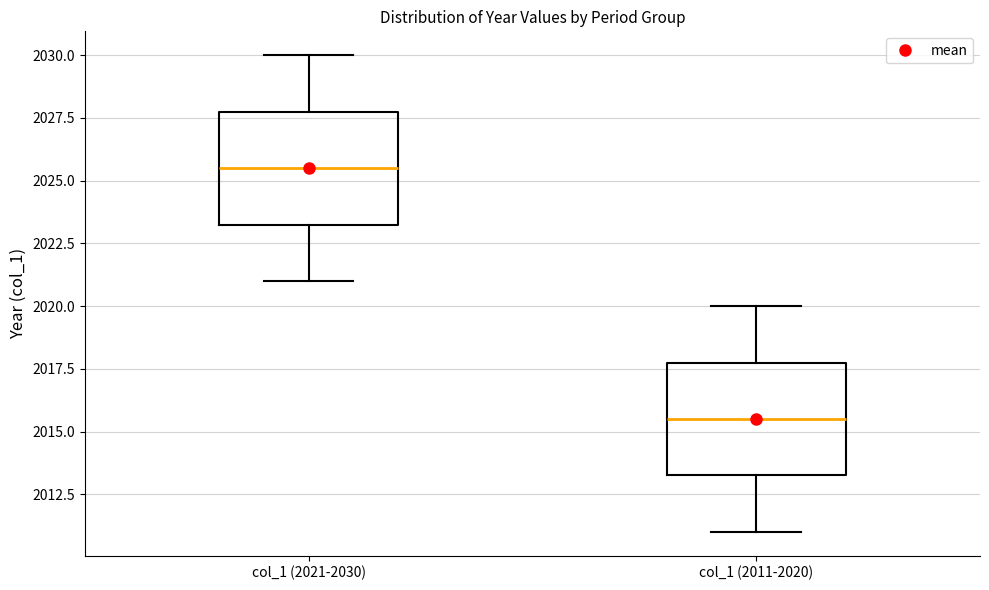

Where does the upper whisker of the box for col_1 (2011-2020) end on the y-axis? The values are not printed on the chart, so give them approximately, as read against the axis.

2020.0